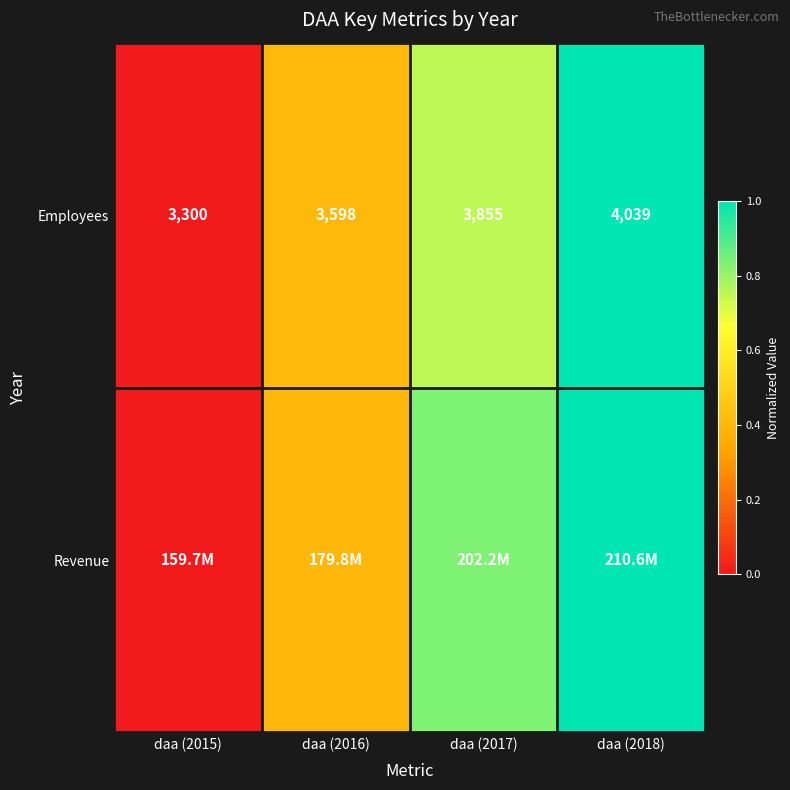

What is the highest value of the Revenue series?

1.0